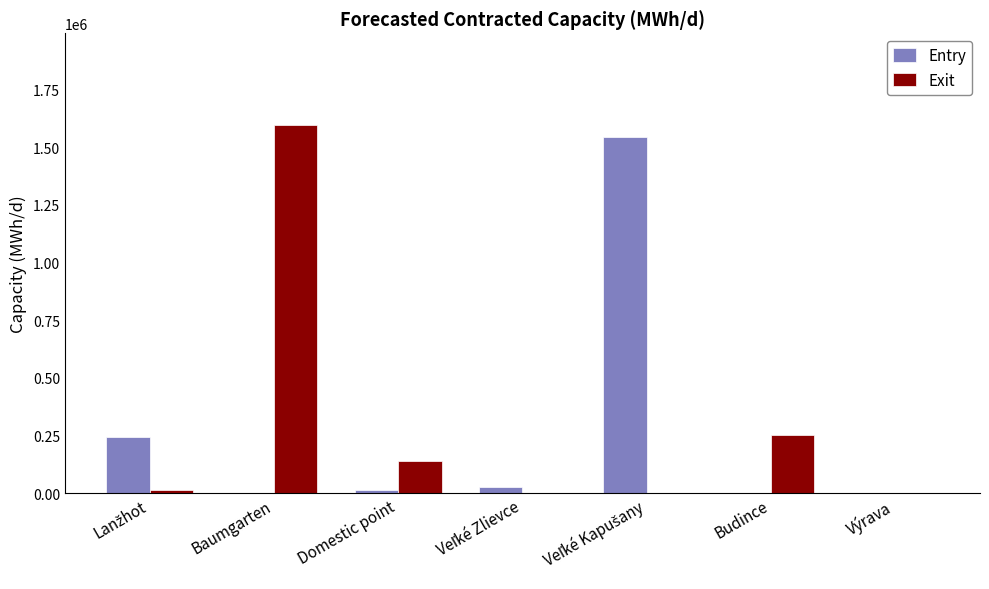

The Exit series shows 139616 at Domestic point. True or false?

True